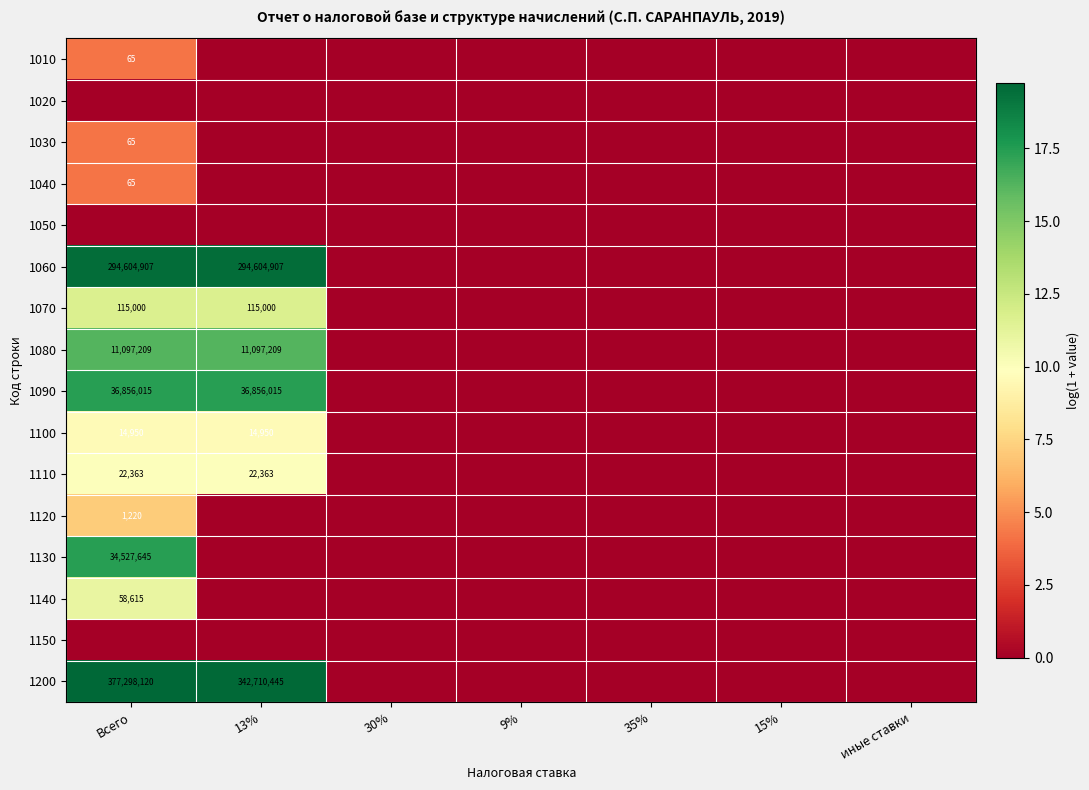

At which category is the sum across all series the highest?

Всего